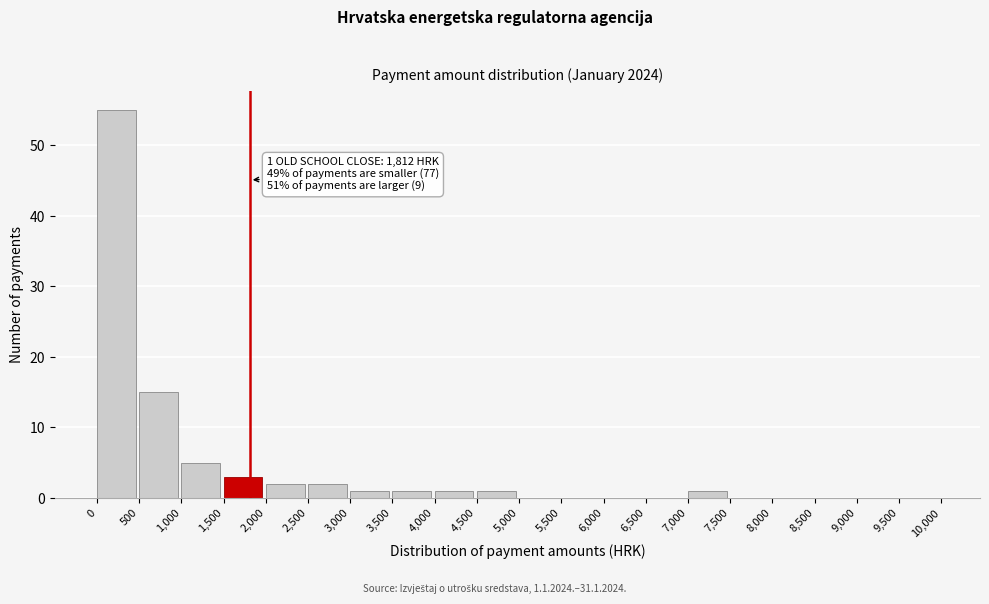

Which range on the x-axis has the tallest bar?

0 to 500